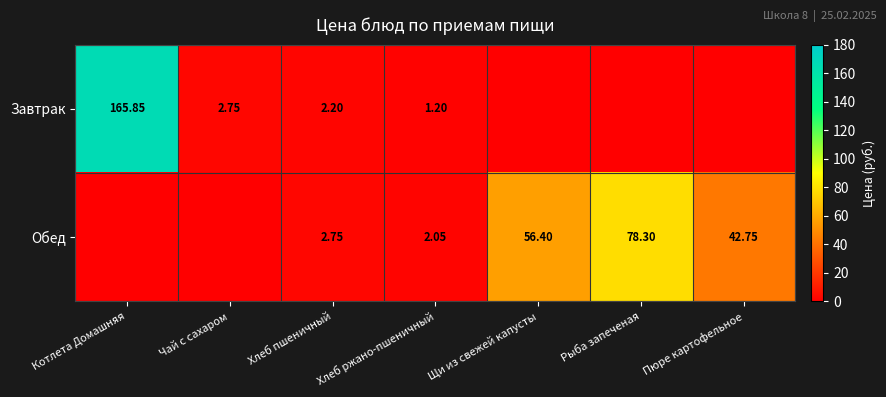

Where is Завтрак nearest to the value 82?

Чай с сахаром